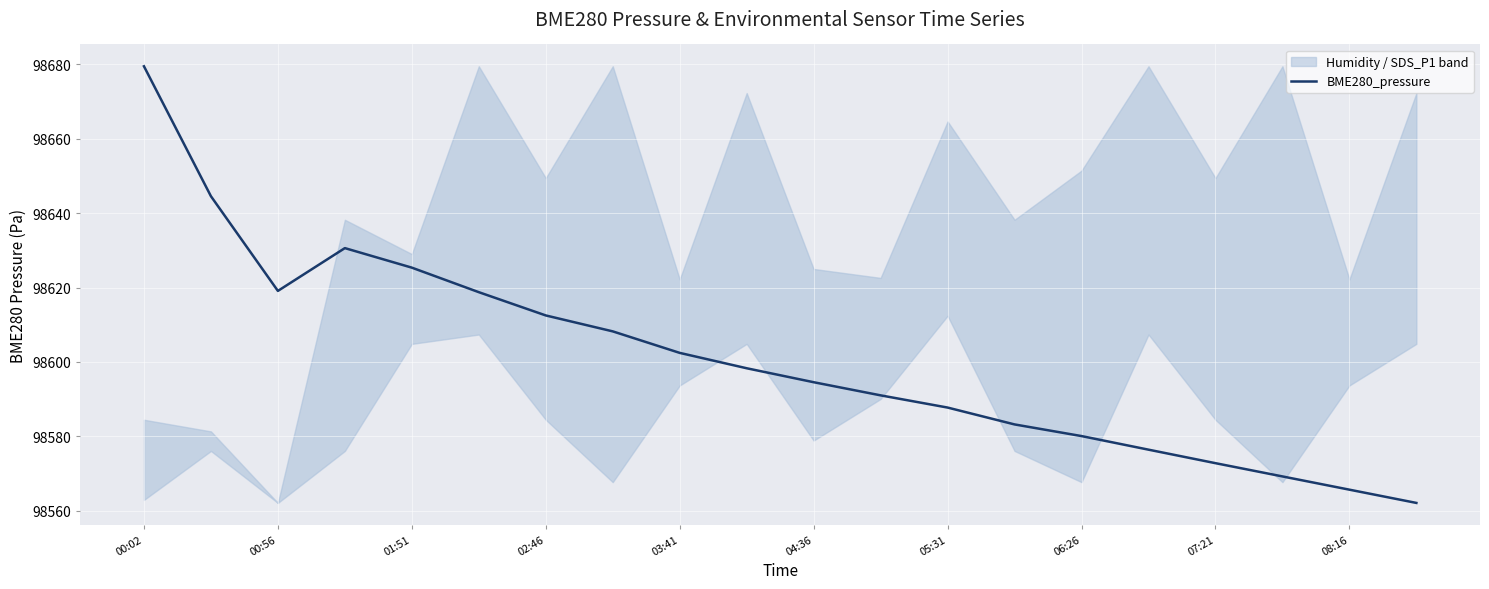

True or false: the data shows 98591.0 at 11.

True